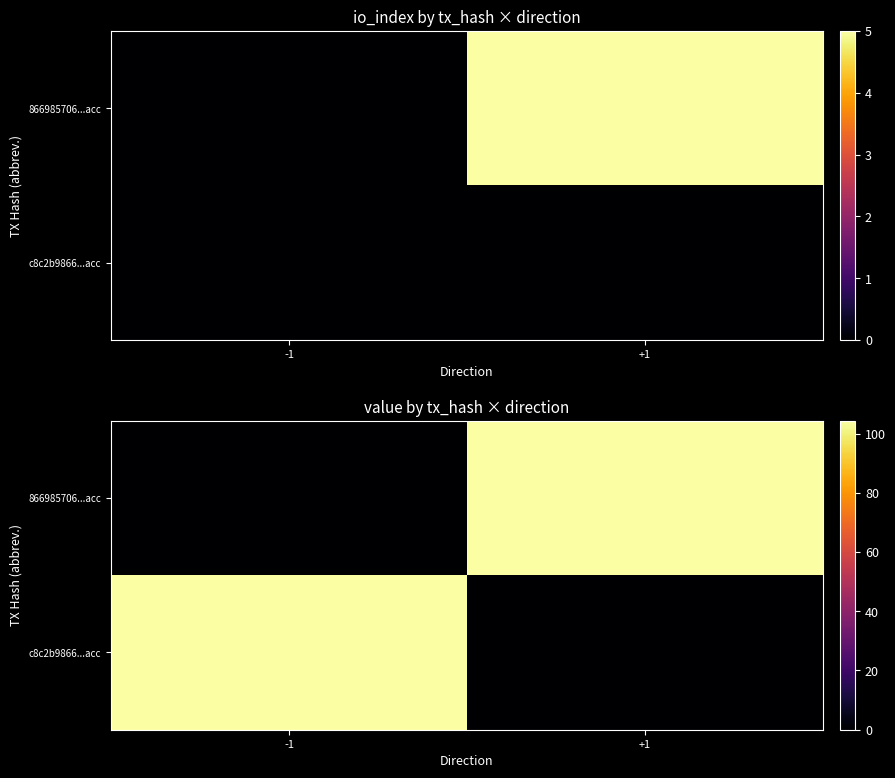

At which category does the chart reach its minimum across all series?

+1